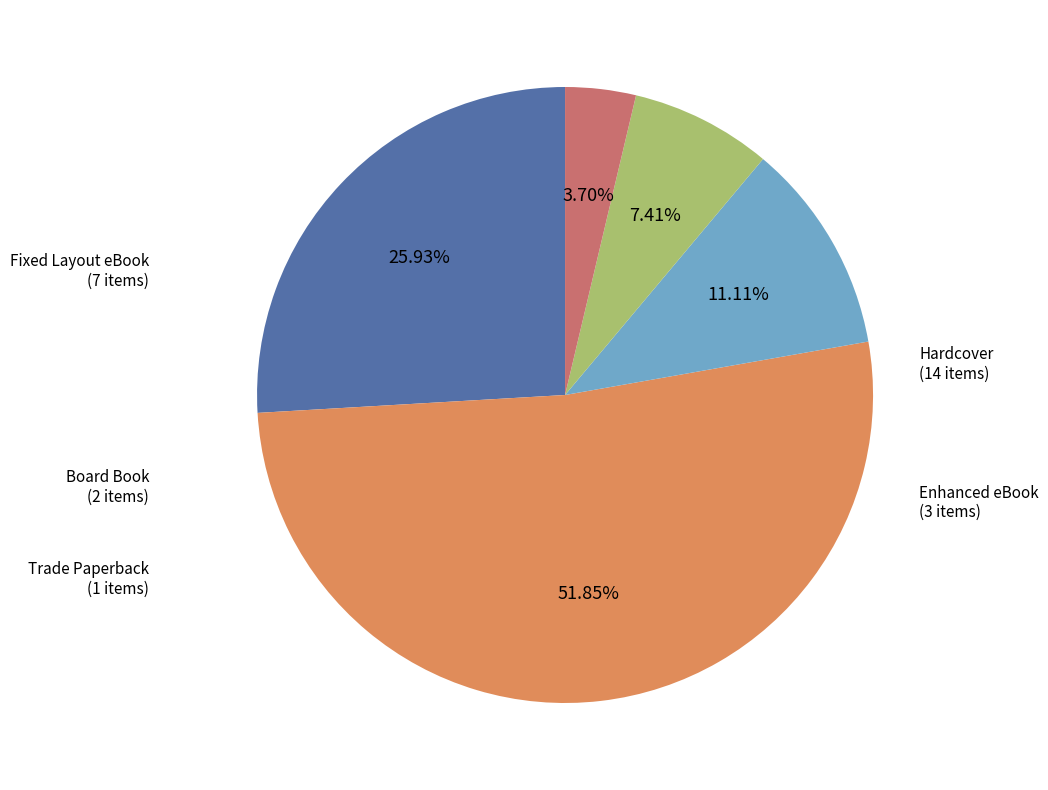

Does any single category account for the majority?

Yes